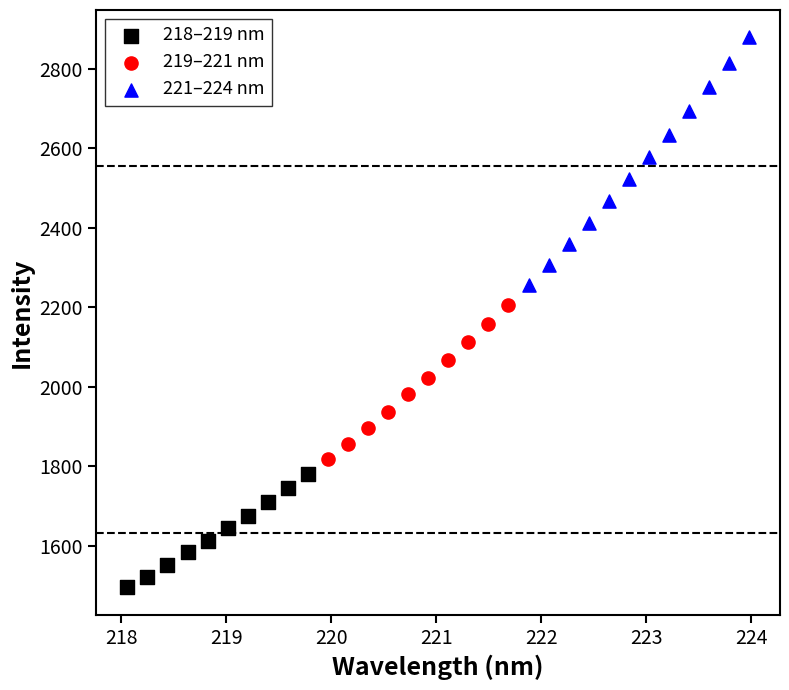

What are all the series names shown in the legend?

218–219 nm, 219–221 nm, 221–224 nm